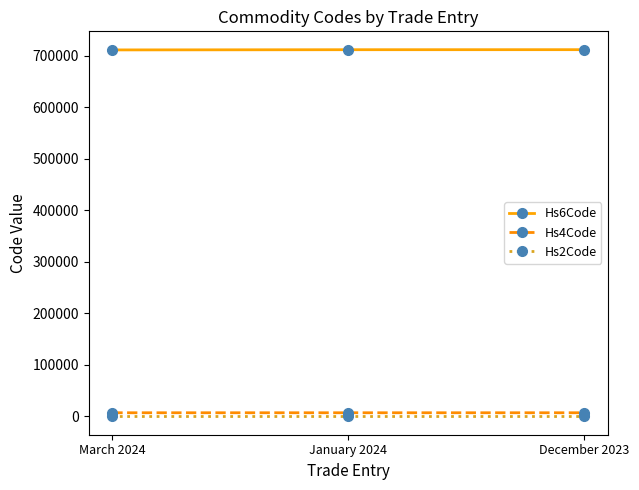

How many distinct data groups are displayed?

3